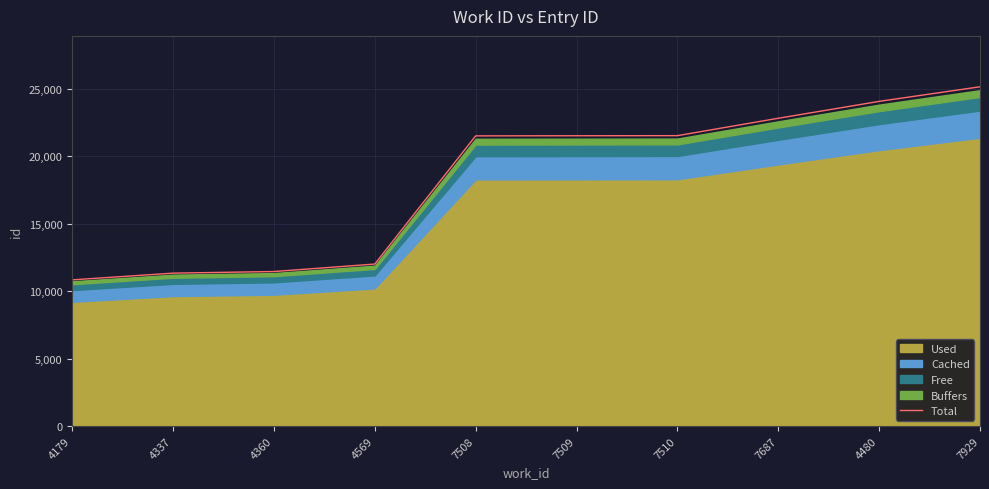

What is the difference between the values at 7508 and 4569?

9503.0